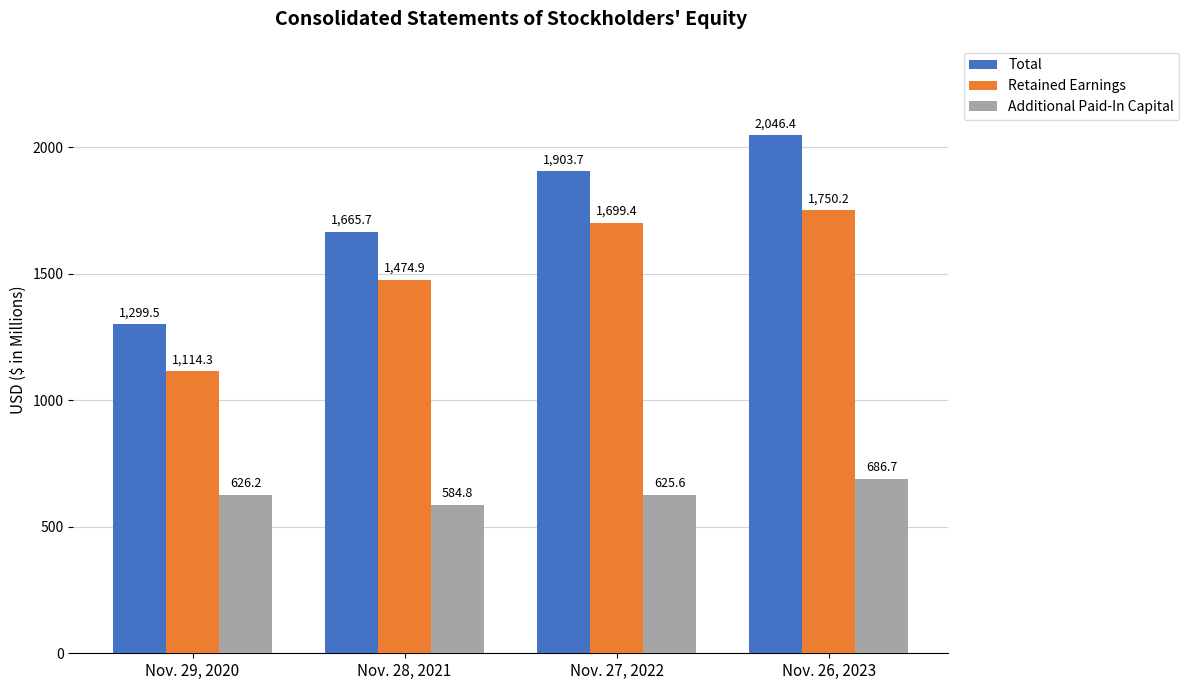

What is the maximum value for Total?

2046.4